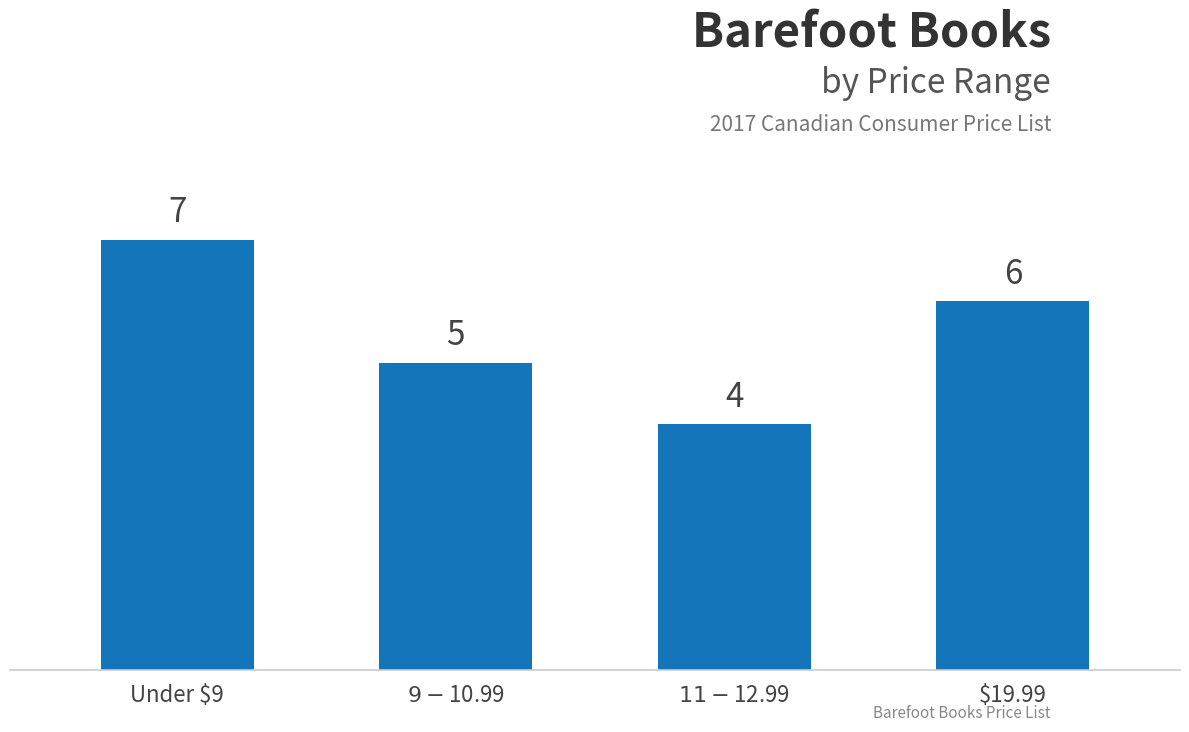

List the labels in order of value, largest first.

Under $9, $19.99, $9 - $10.99, $11 - $12.99